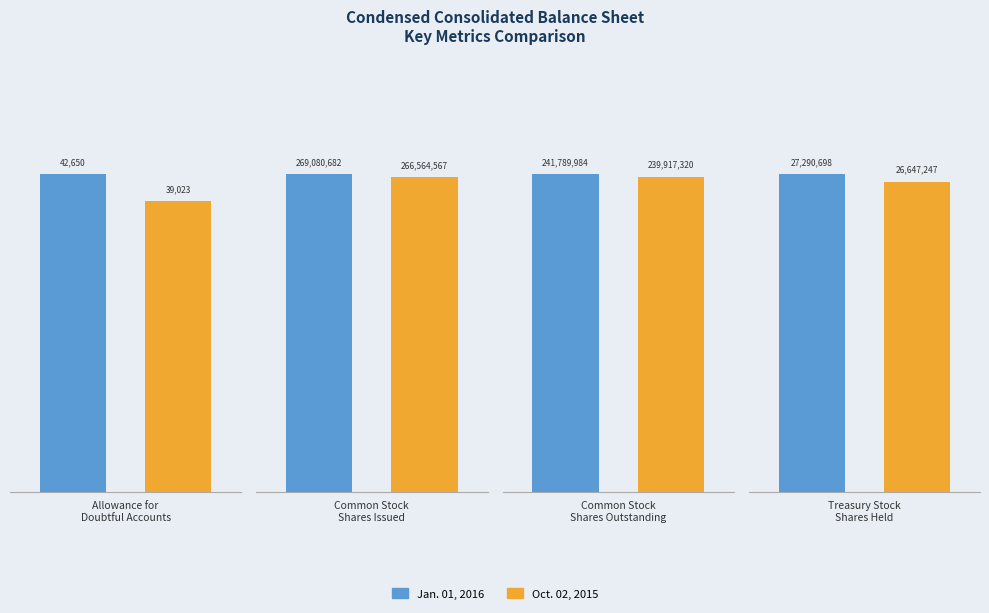

Reading left to right, extract all data points from this chart.

Jan. 01, 2016: 42650	269080682	241789984	27290698
Oct. 02, 2015: 39023	266564567	239917320	26647247